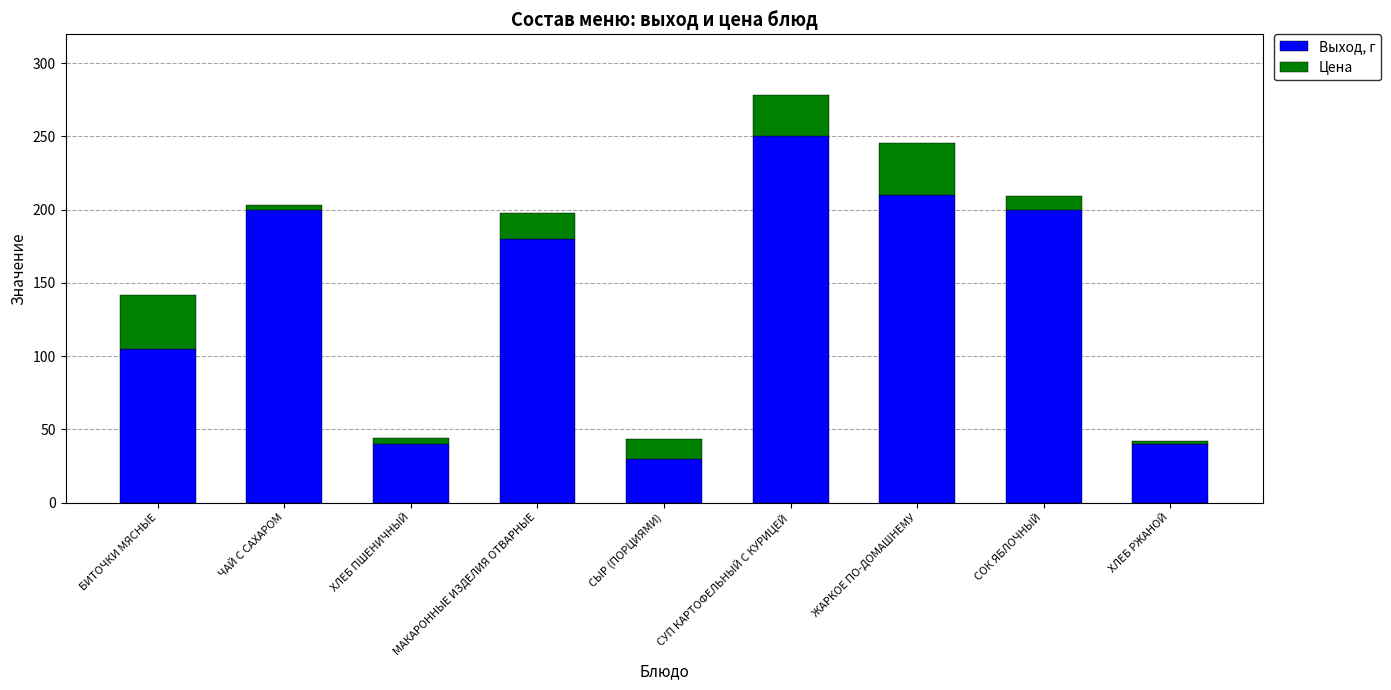

At which label does Выход, г reach its minimum?

СЫР (ПОРЦИЯМИ)